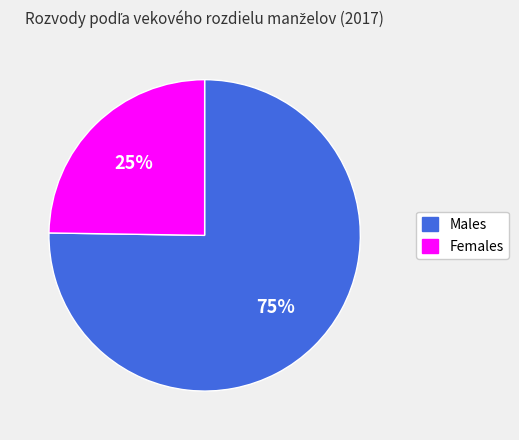

Combined, do Females and Males account for over 50%?

Yes